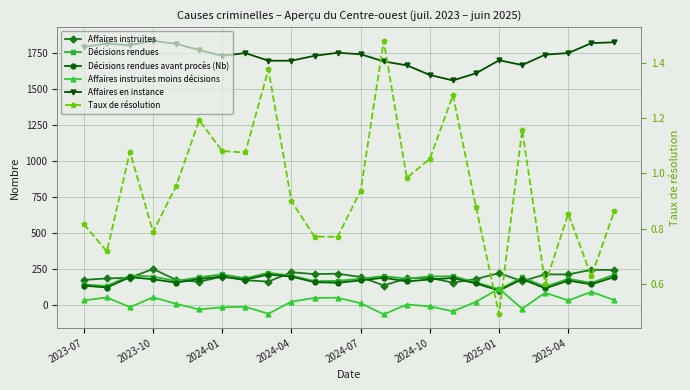

What is the minimum value for Décisions rendues?

108.0